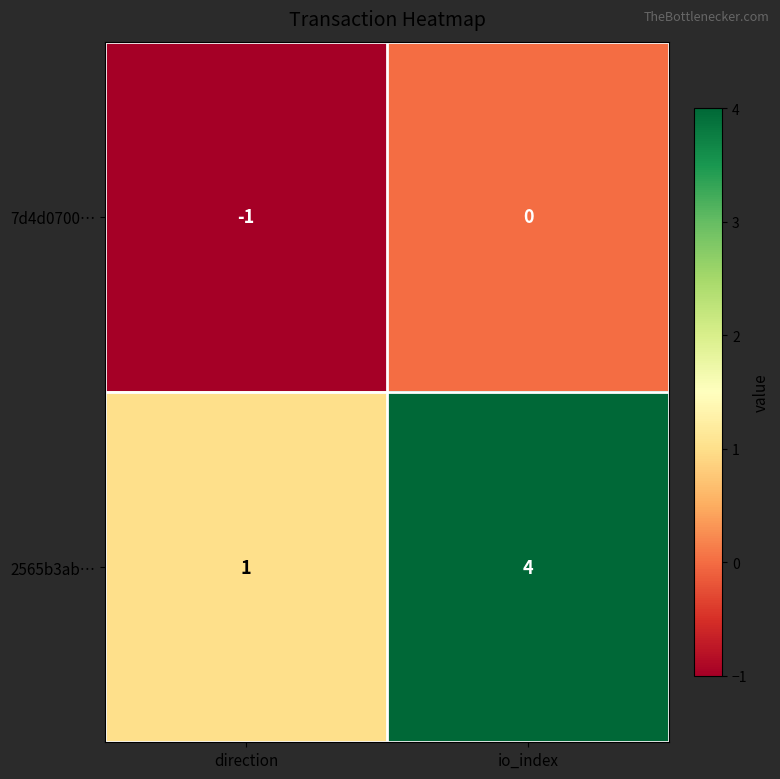

Reading left to right, what are all the values shown in this chart?

7d4d0700…: direction=-1	io_index=0
2565b3ab…: direction=1	io_index=4